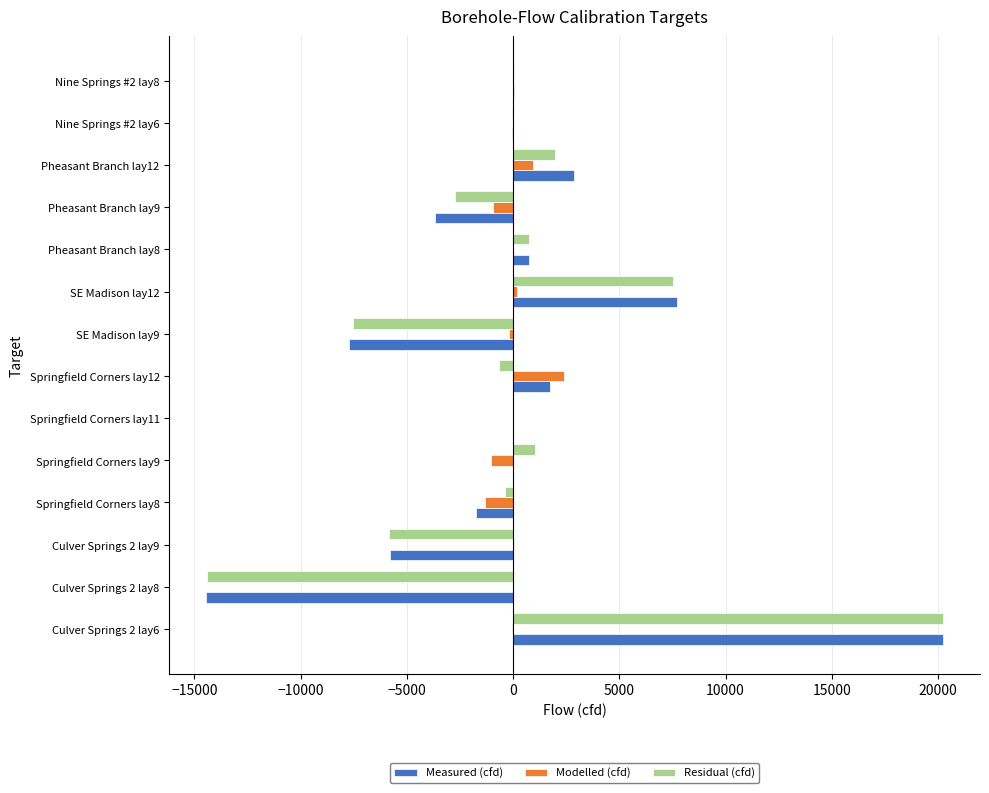

Which category has the highest value in the Measured (cfd) series?

Culver Springs 2 lay6